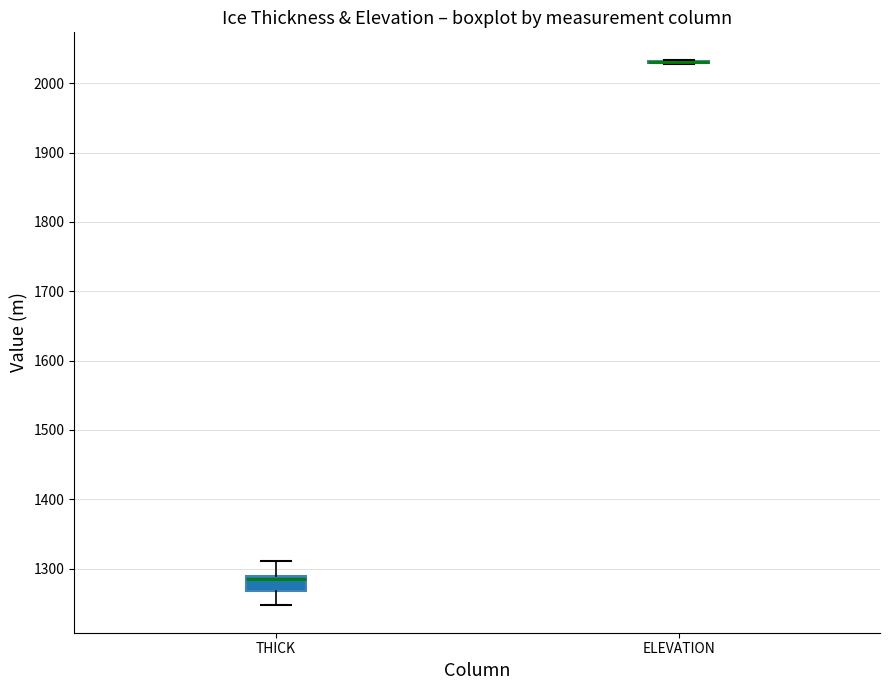

Which box is the tallest, from its lower edge to its upper edge?

THICK